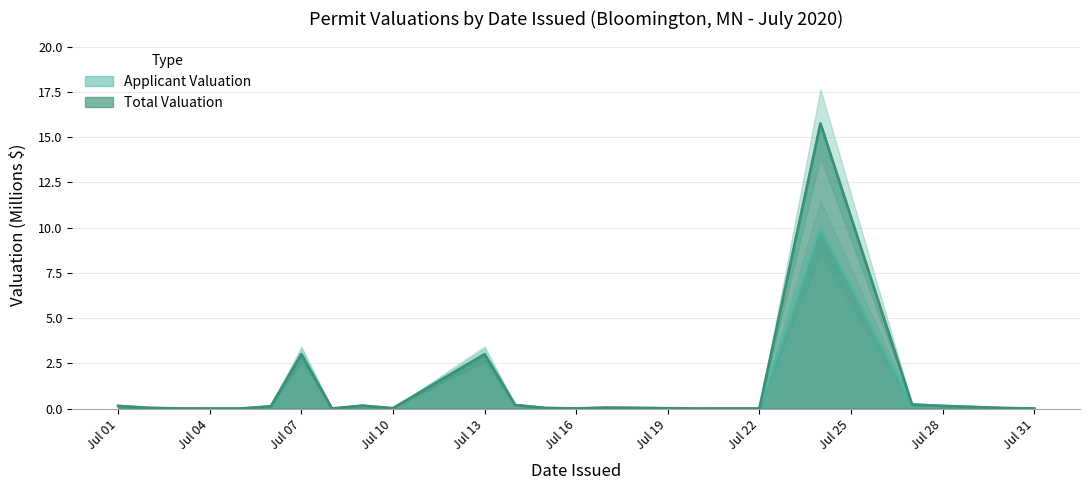

What is the highest value of the Applicant Valuation series?

10.0